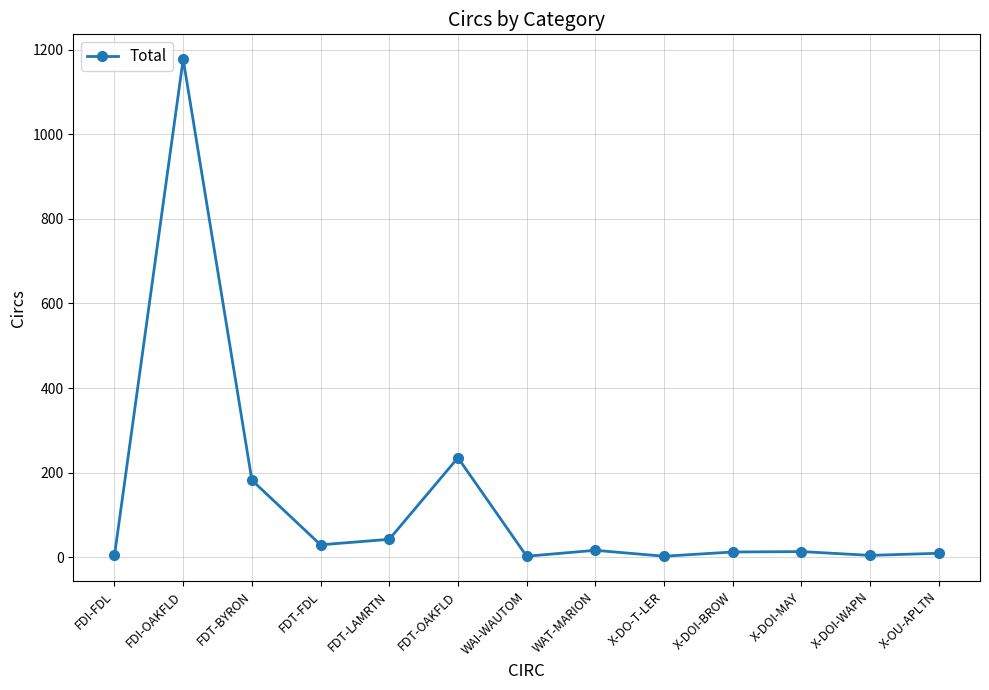

At which category does the data reach its first local peak?

FDI-OAKFLD